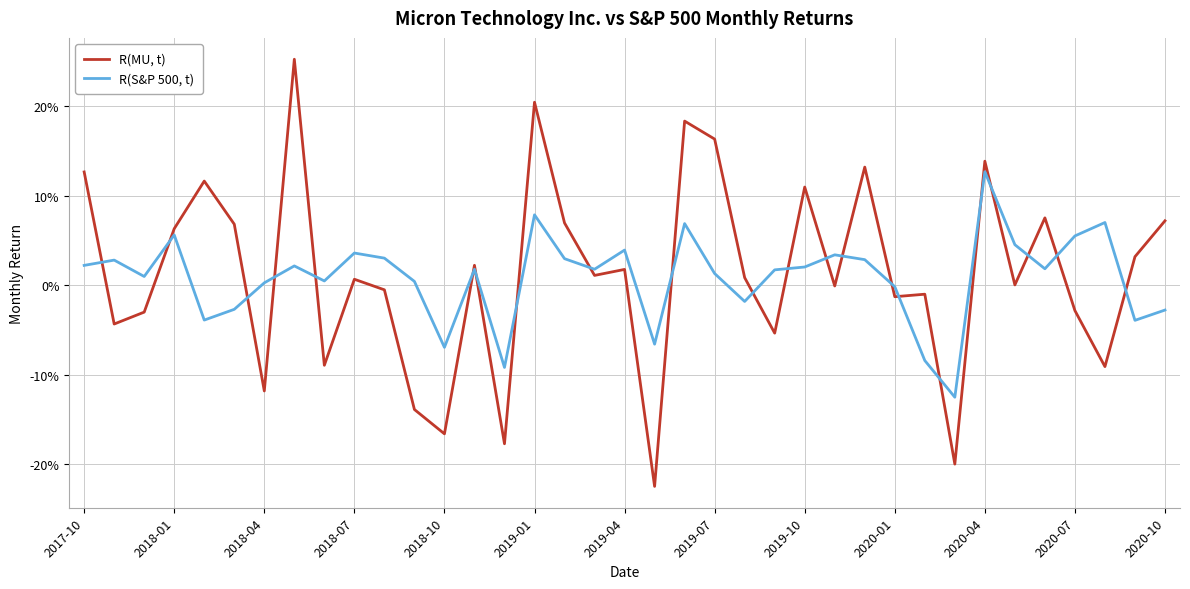

What are all the series names shown in the legend?

R(MU, t), R(S&P 500, t)